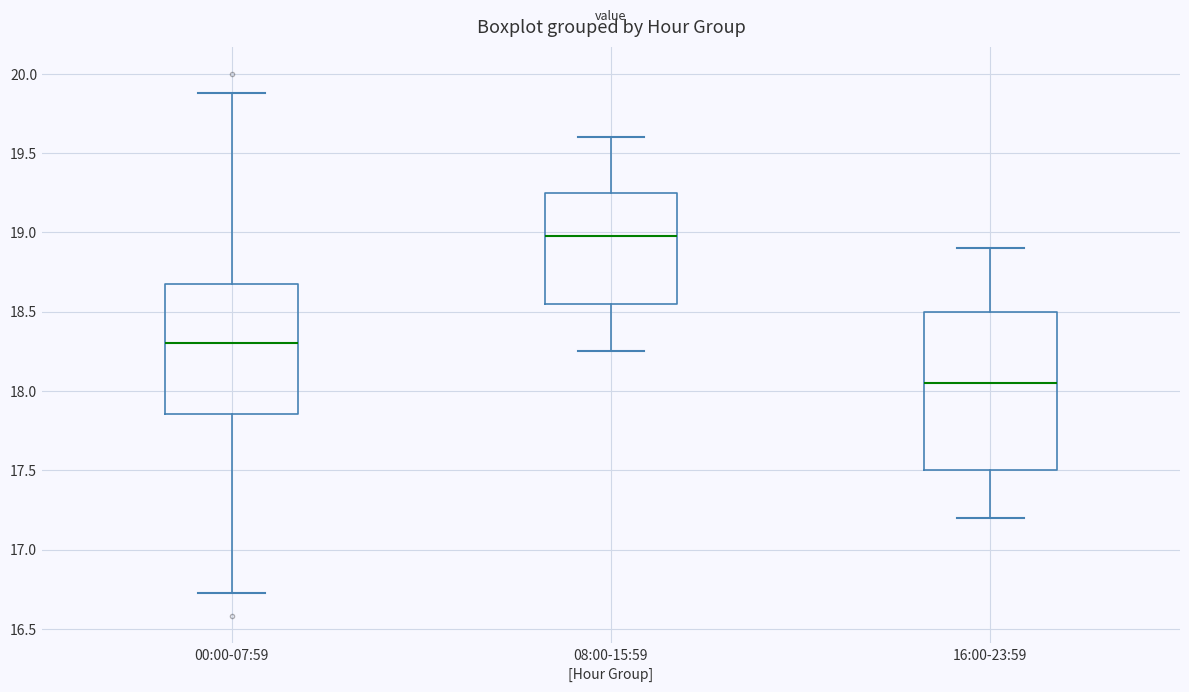

Which box has the lowest median line?

16:00-23:59